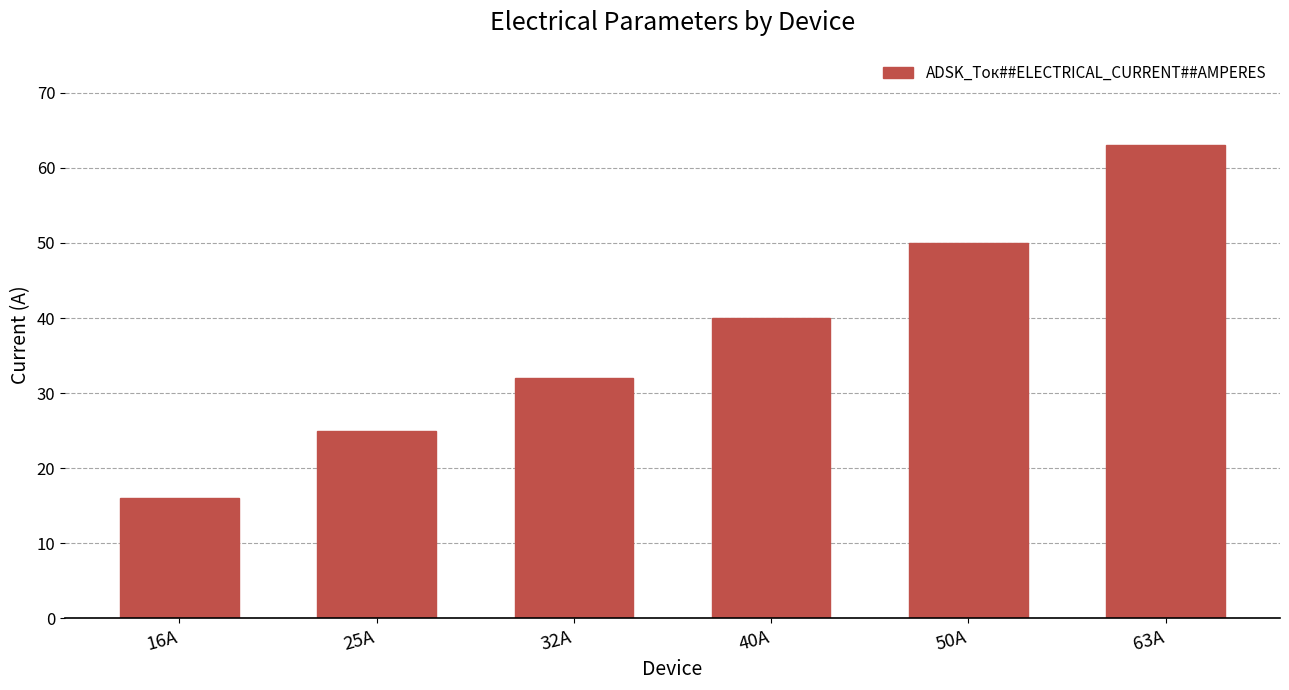

The value at 25А is 39. True or false?

False